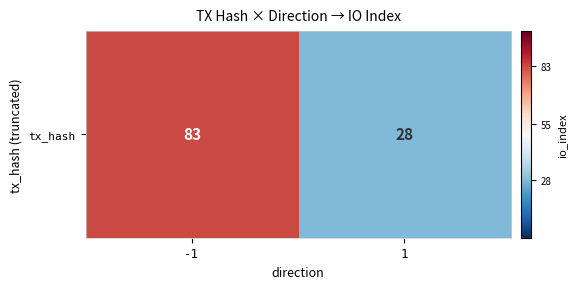

Reading right to left, what are all the values shown in this chart?

28	83